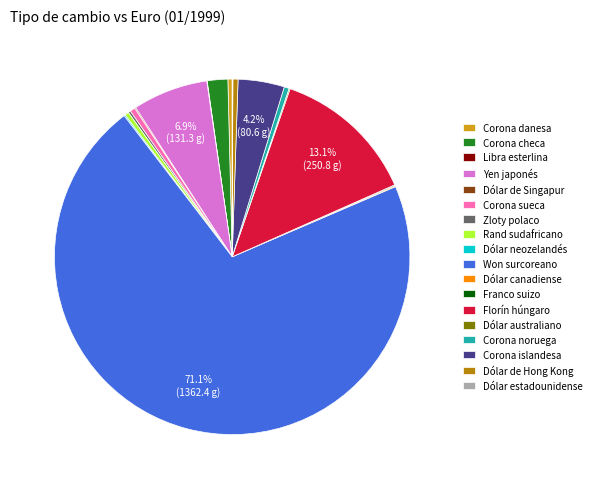

Is it true that Corona islandesa is 4% of the pie?

True